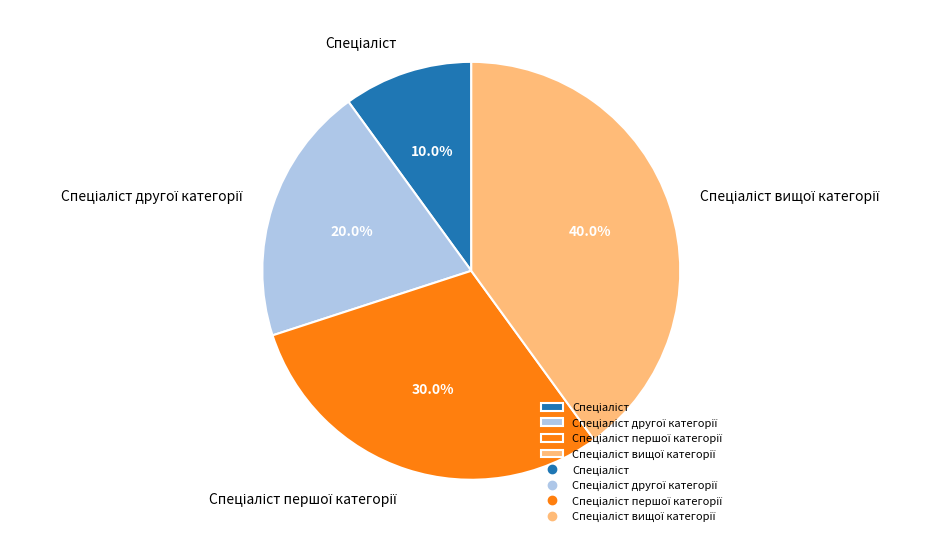

Does any single category account for the majority?

No